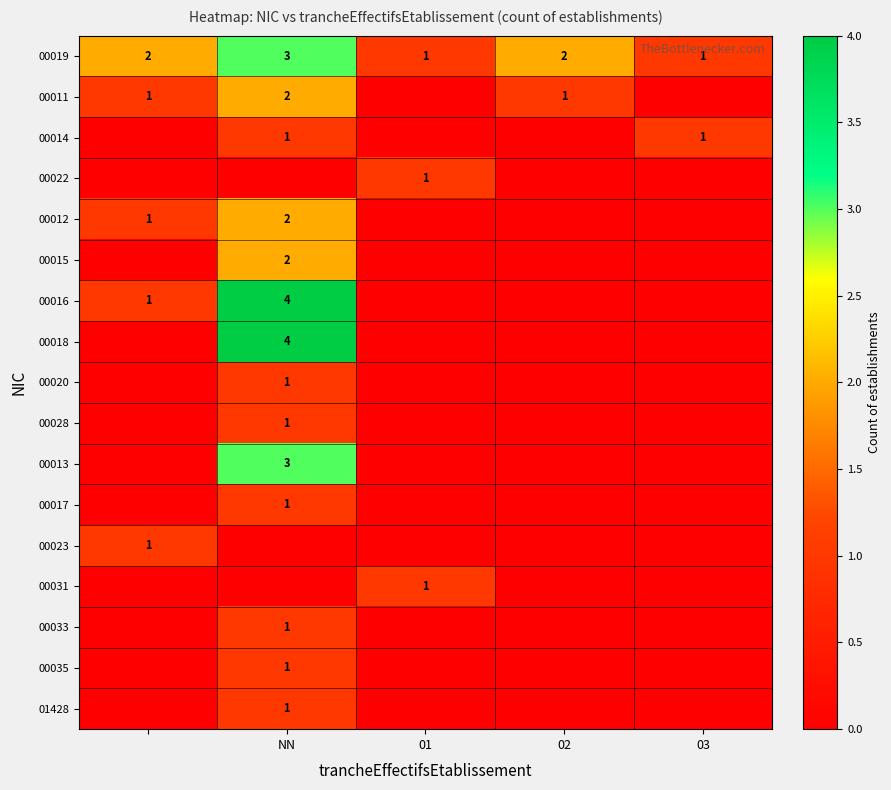

The value of 00017 at NN is 0. True or false?

False